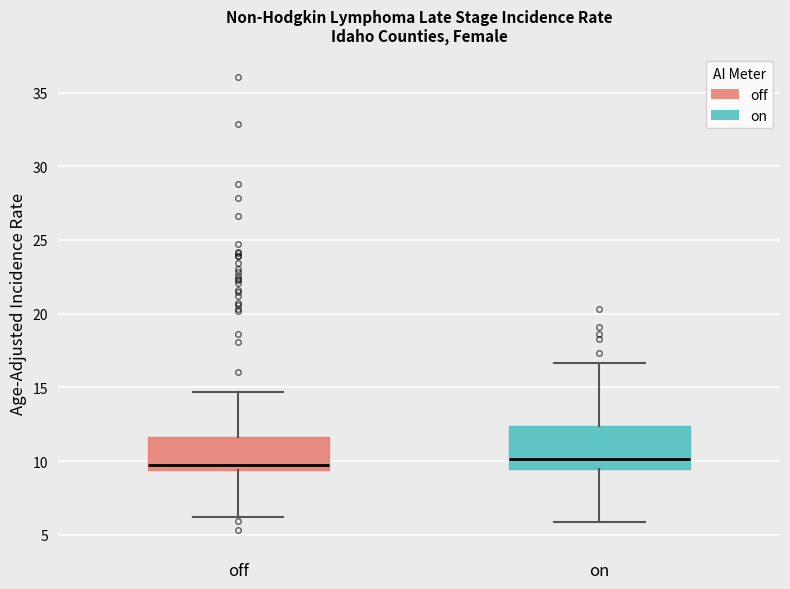

Reading left to right, read every box against the y-axis: the position of its median line, the range the box covers, and the ends of its whiskers. The values are not printed on the chart, so give them approximately, as read against the axis.

off: median 9.5 (just above the box's lower edge), box 9.5 to 11.5, whiskers 6.0 to 14.5
on: median 10.0, box 9.5 to 12.5, whiskers 6.0 to 16.5